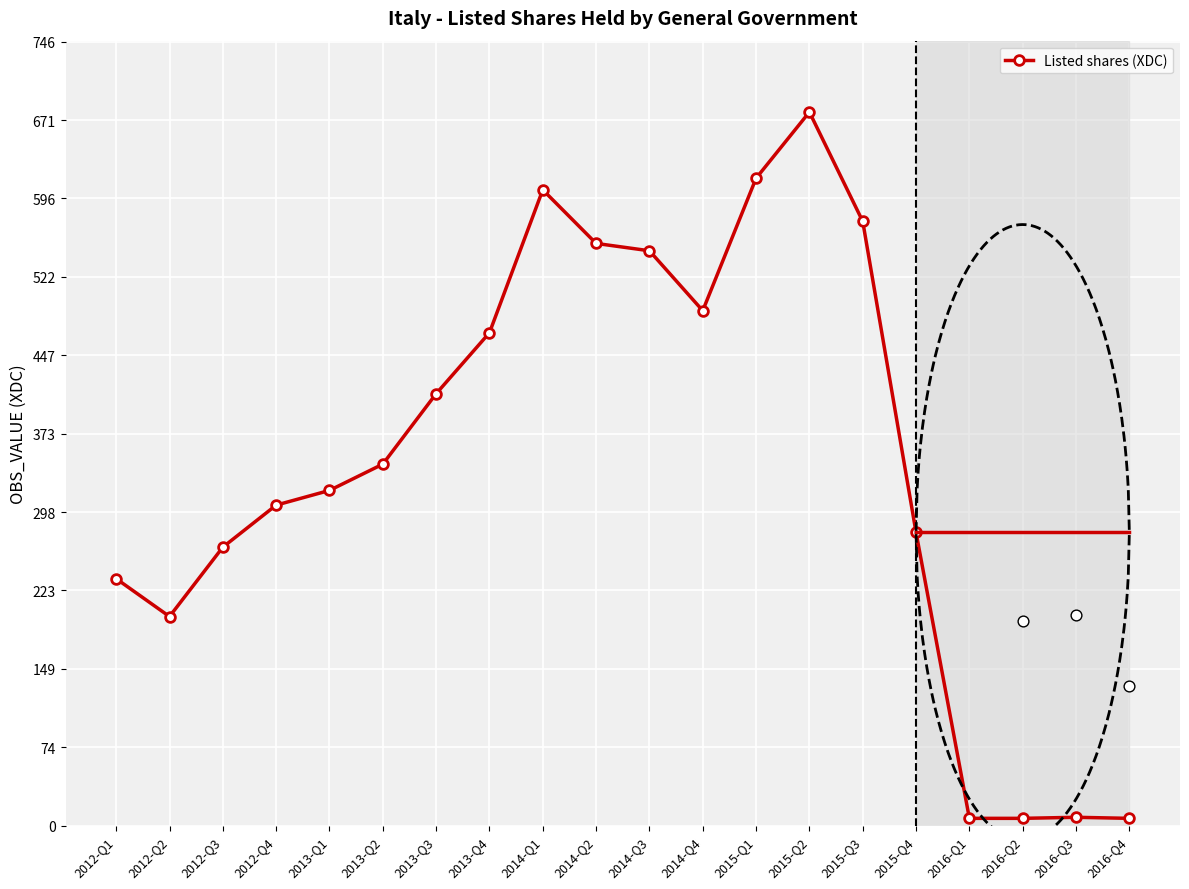

What is the change in value from 2013-Q4 to 2016-Q4?

-462